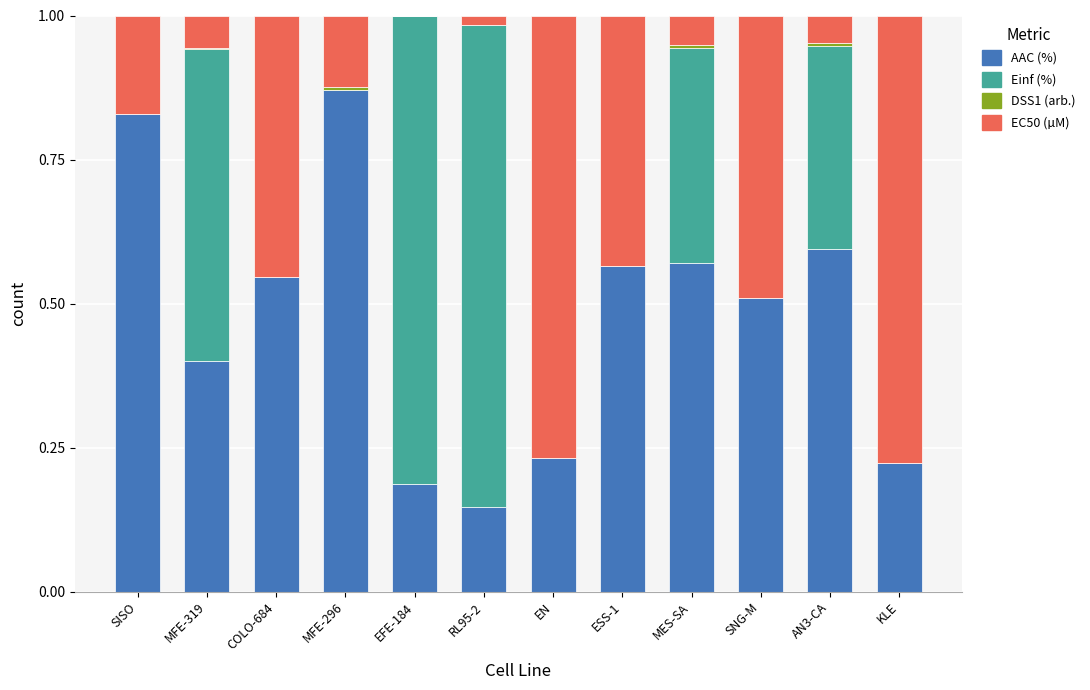

True or false: AAC (%) has a value of 0.3 at ESS-1.

False